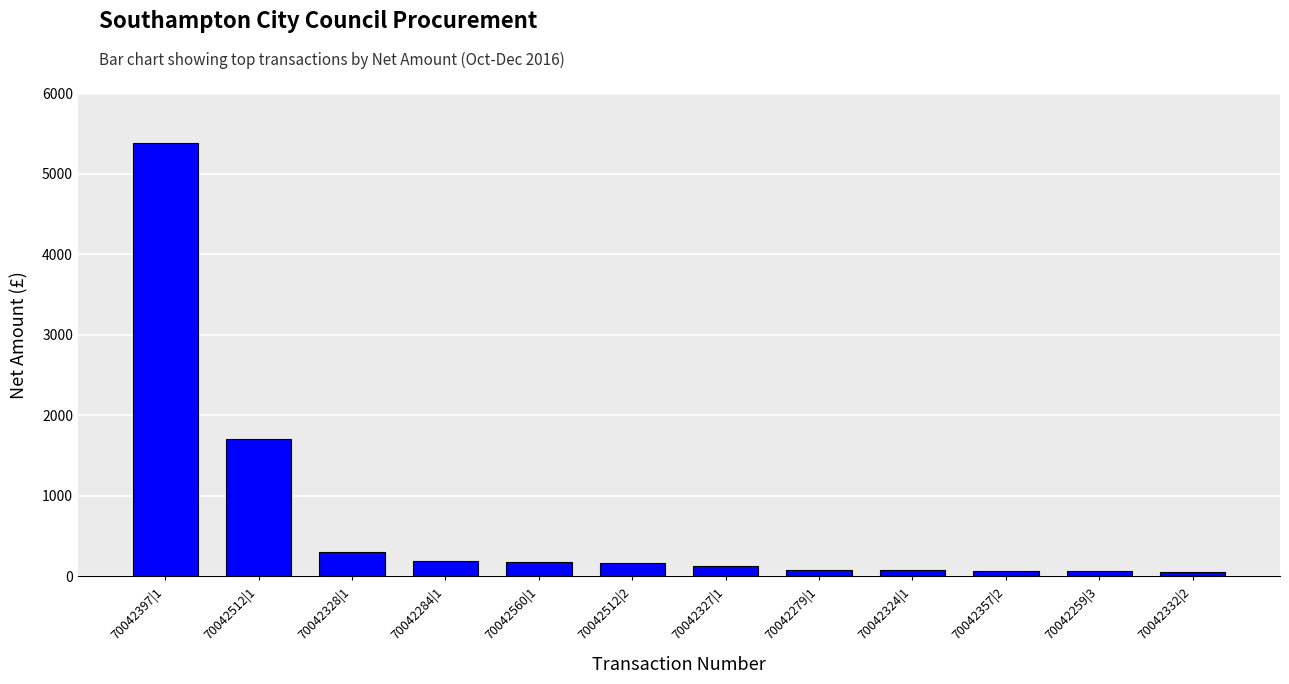

How many data points does each series have?

12